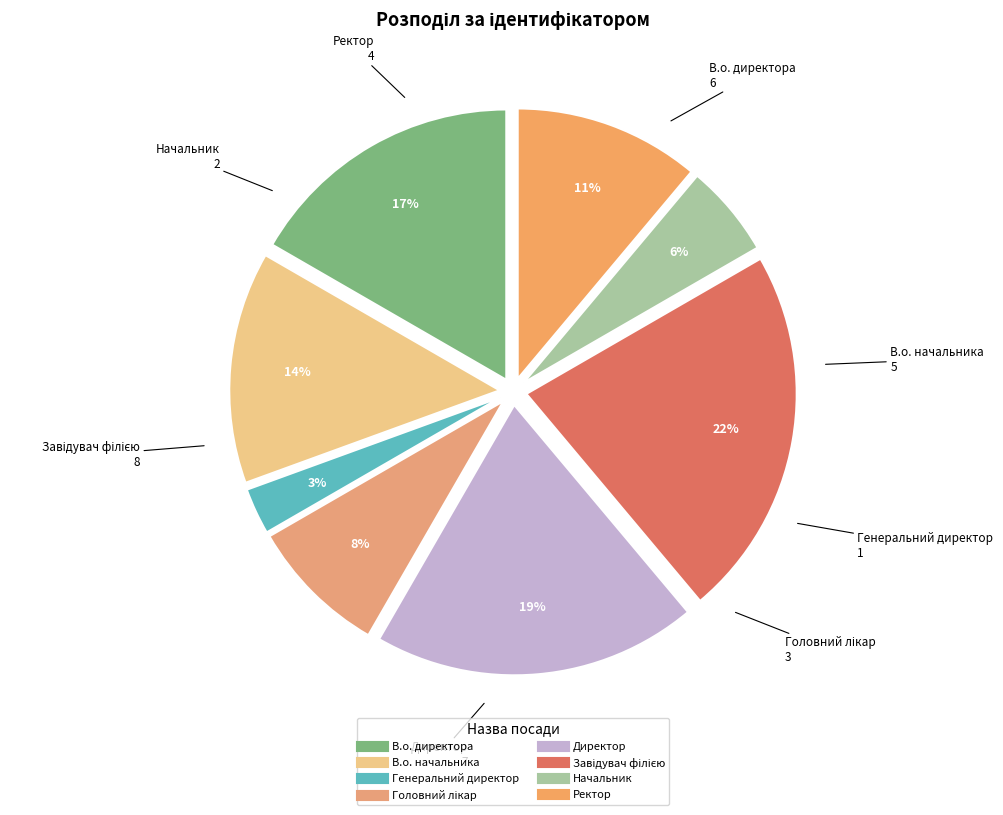

How many segments does this pie chart have?

8